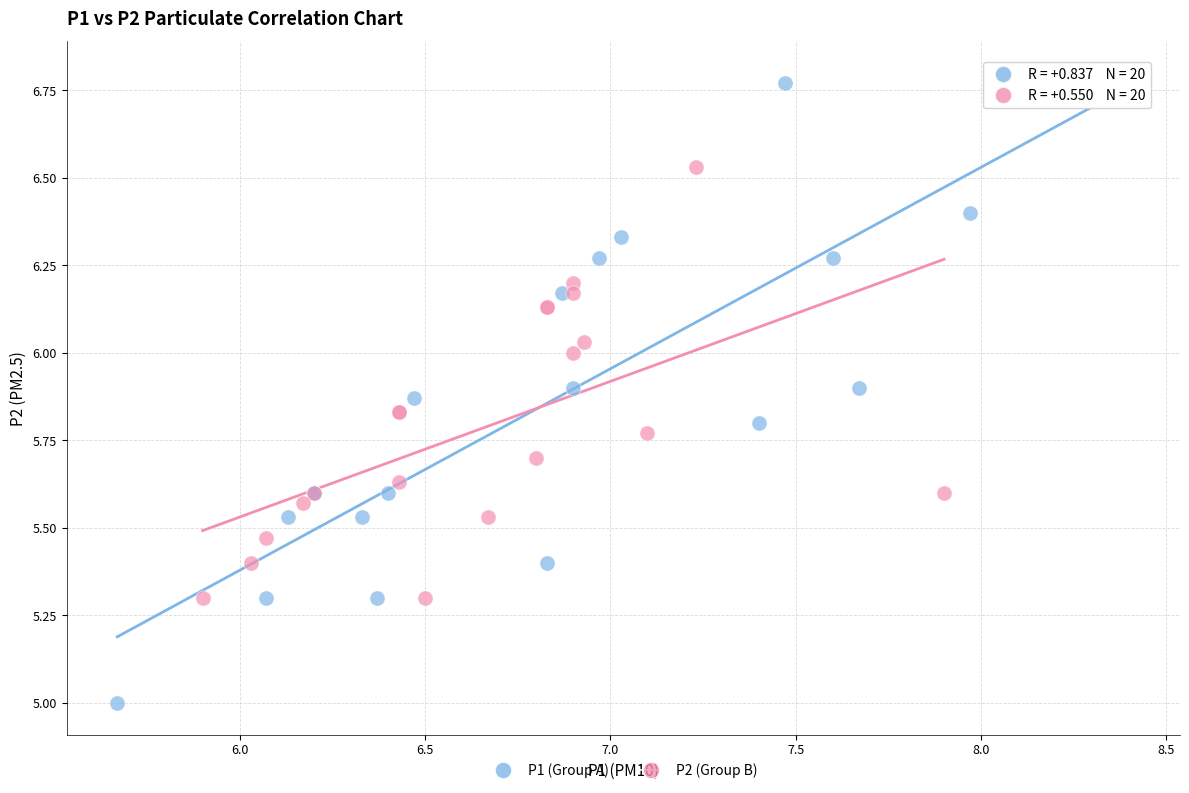

Which series has the largest Y range (max minus min)?

P1 (Group A)